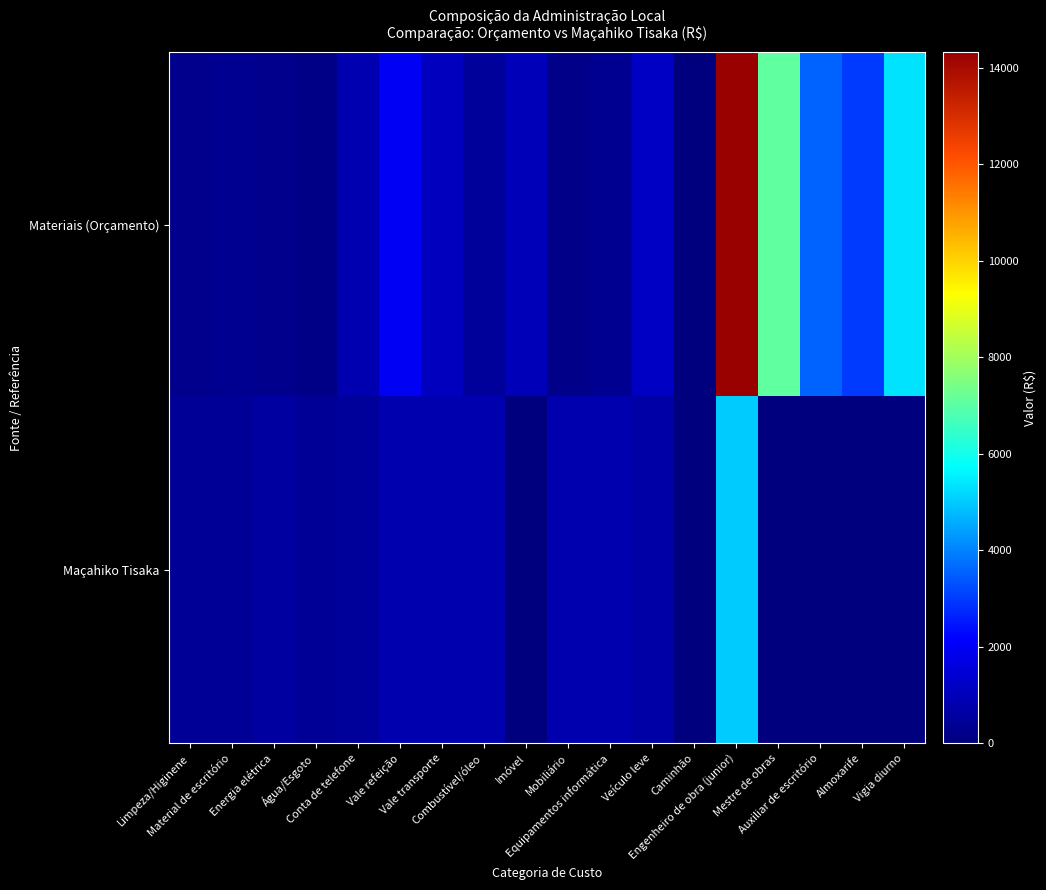

Between Equipamentos informática and Caminhão, which series saw the biggest shift?

Maçahiko Tisaka